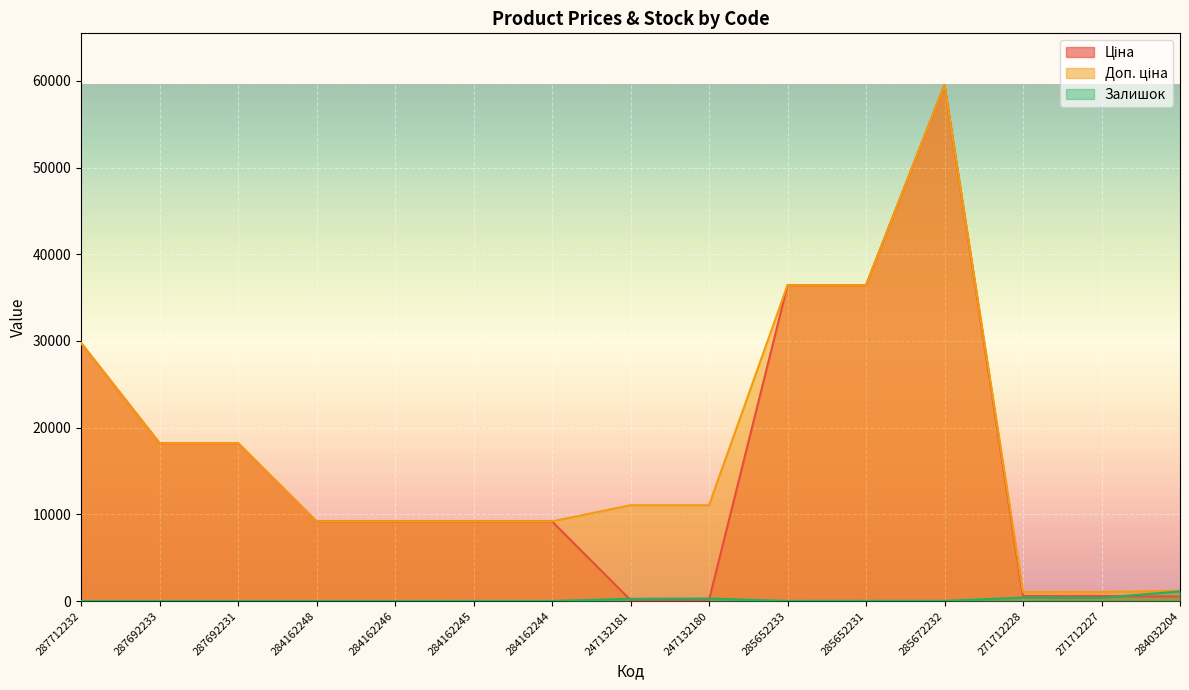

What is the label of the 8th point from the left?

247132181